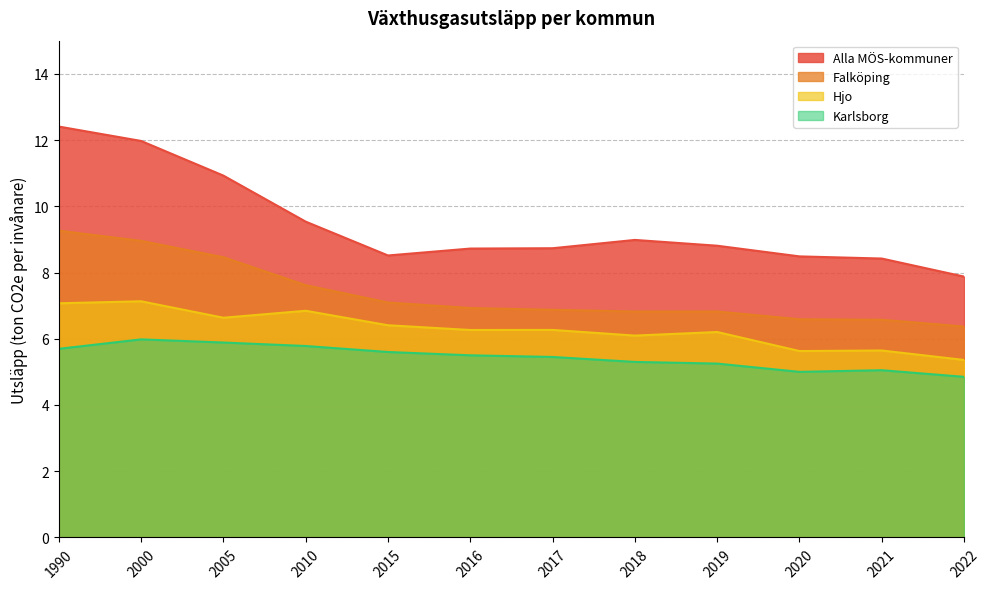

The Alla MÖS-kommuner series shows 13.1 at 2021. True or false?

False